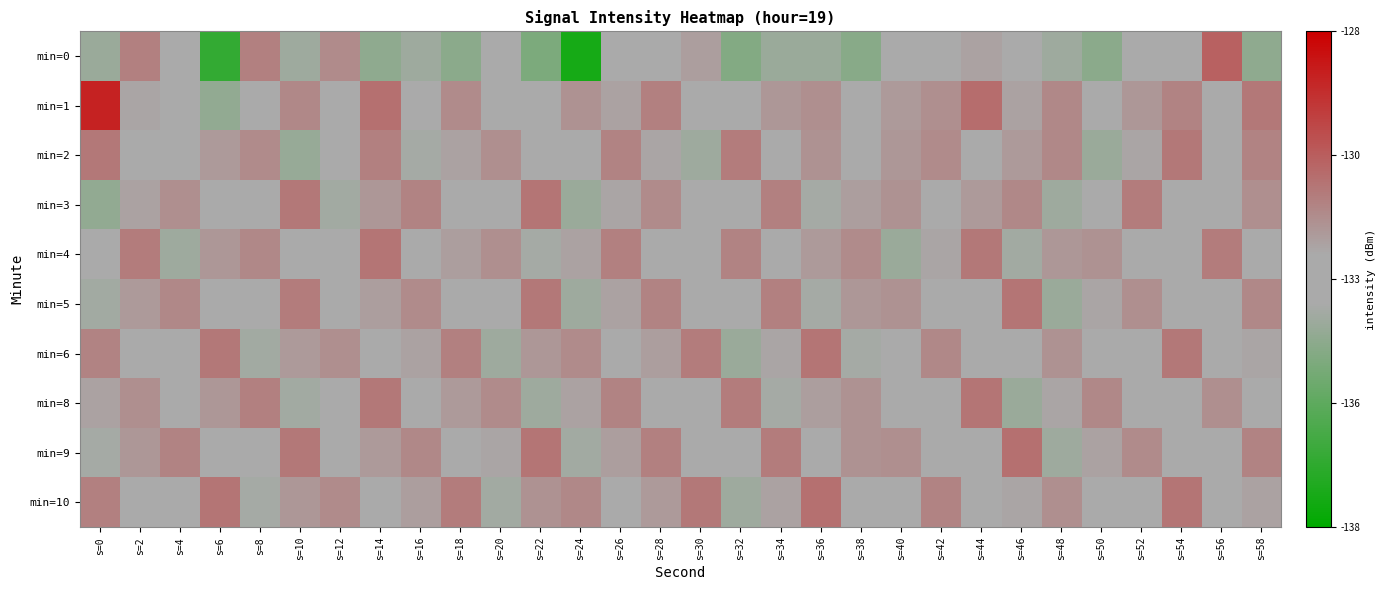

What is the total value across all series at s=18?

-1324.5